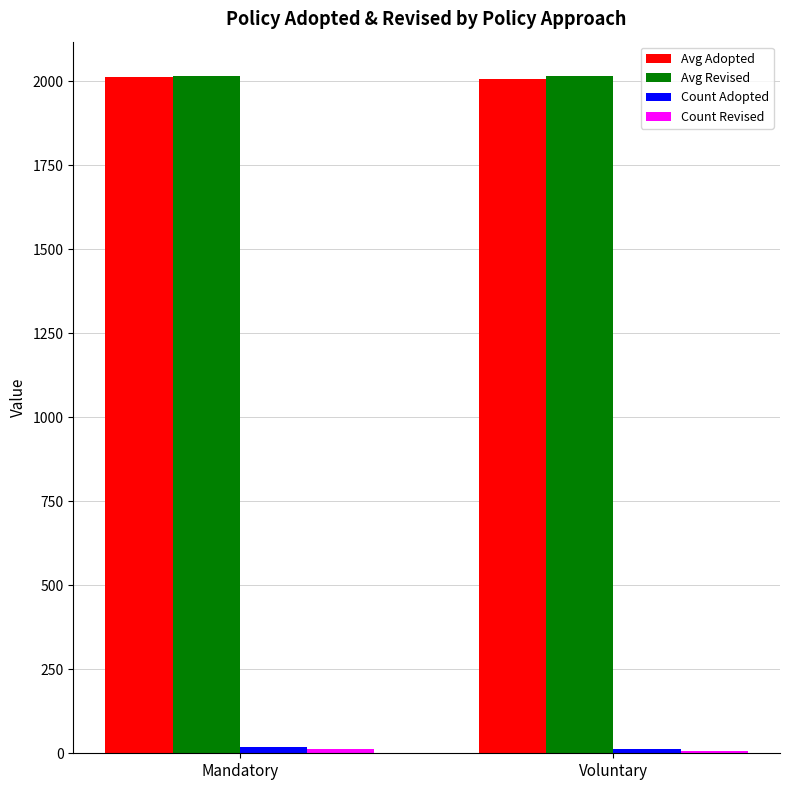

What is the sum of all Avg Revised values?

4032